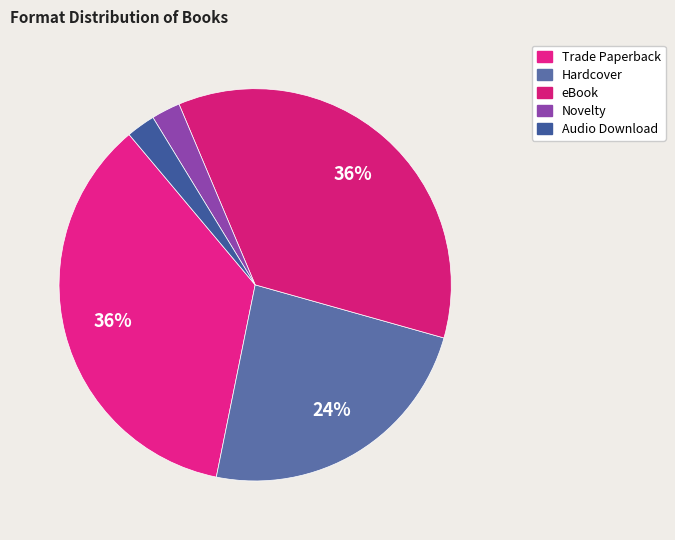

Count the number of slices in the pie.

5